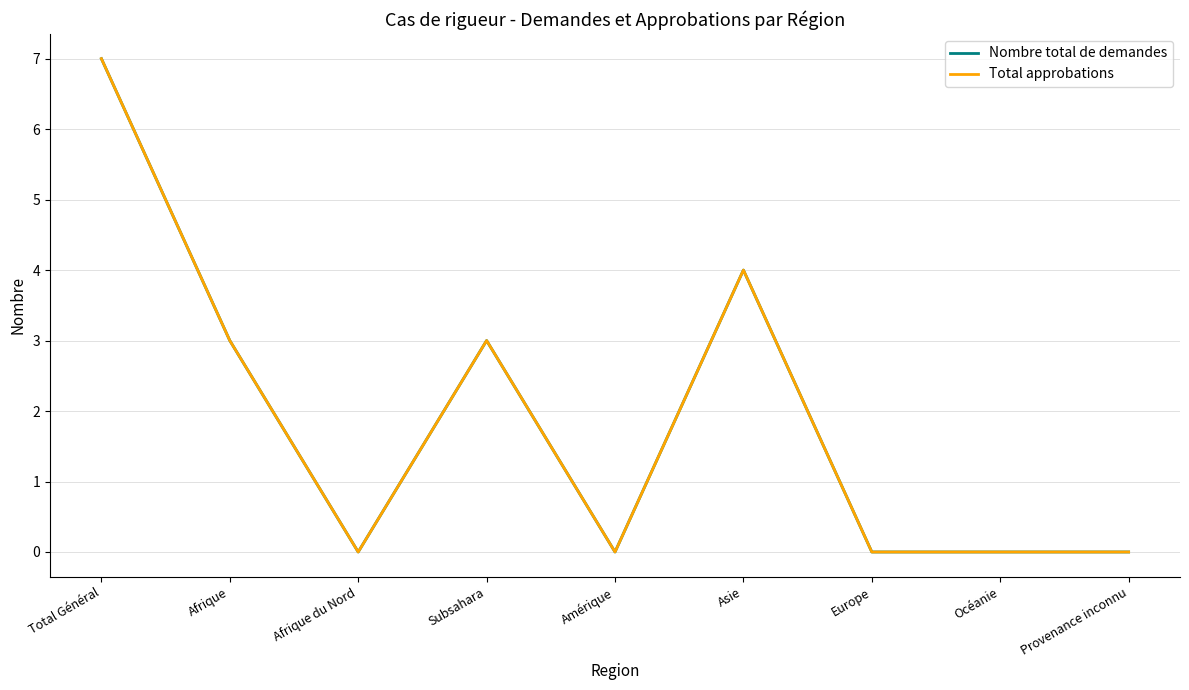

Reading left to right, transcribe all the data shown in this chart.

Nombre total de demandes: Total Général=7	Afrique=3	Afrique du Nord=0	Subsahara=3	Amérique=0	Asie=4	Europe=0	Océanie=0	Provenance inconnu=0
Total approbations: Total Général=7	Afrique=3	Afrique du Nord=0	Subsahara=3	Amérique=0	Asie=4	Europe=0	Océanie=0	Provenance inconnu=0